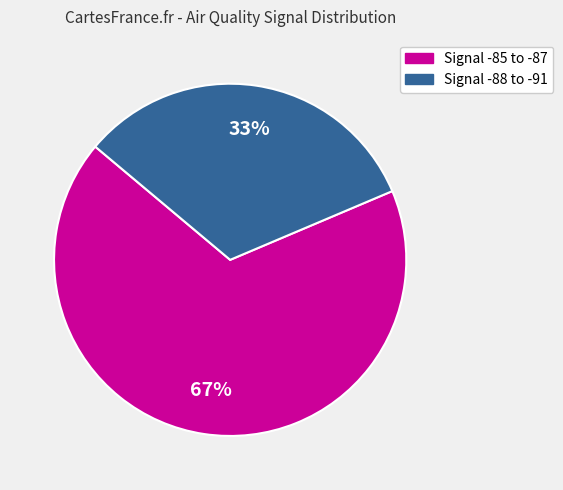

Is there any slice that represents more than half of the pie?

Yes